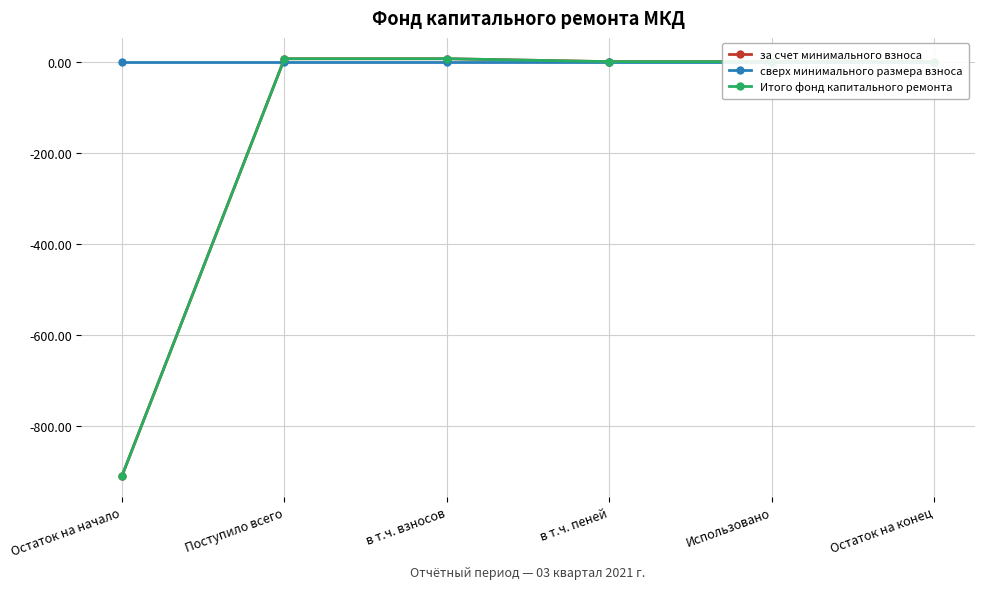

Does the chart display data point markers on the line(s)?

Yes